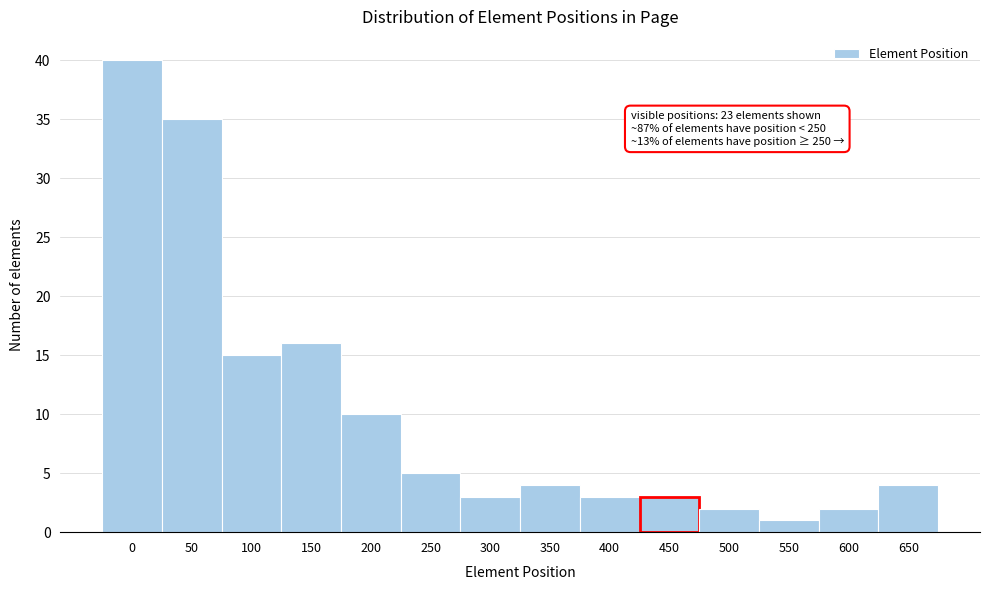

Reading left to right, transcribe all the data shown in this chart.

0=40	50=35	100=15	150=16	200=10	250=5	300=3	350=4	400=3	450=3	500=2	550=1	600=2	650=4